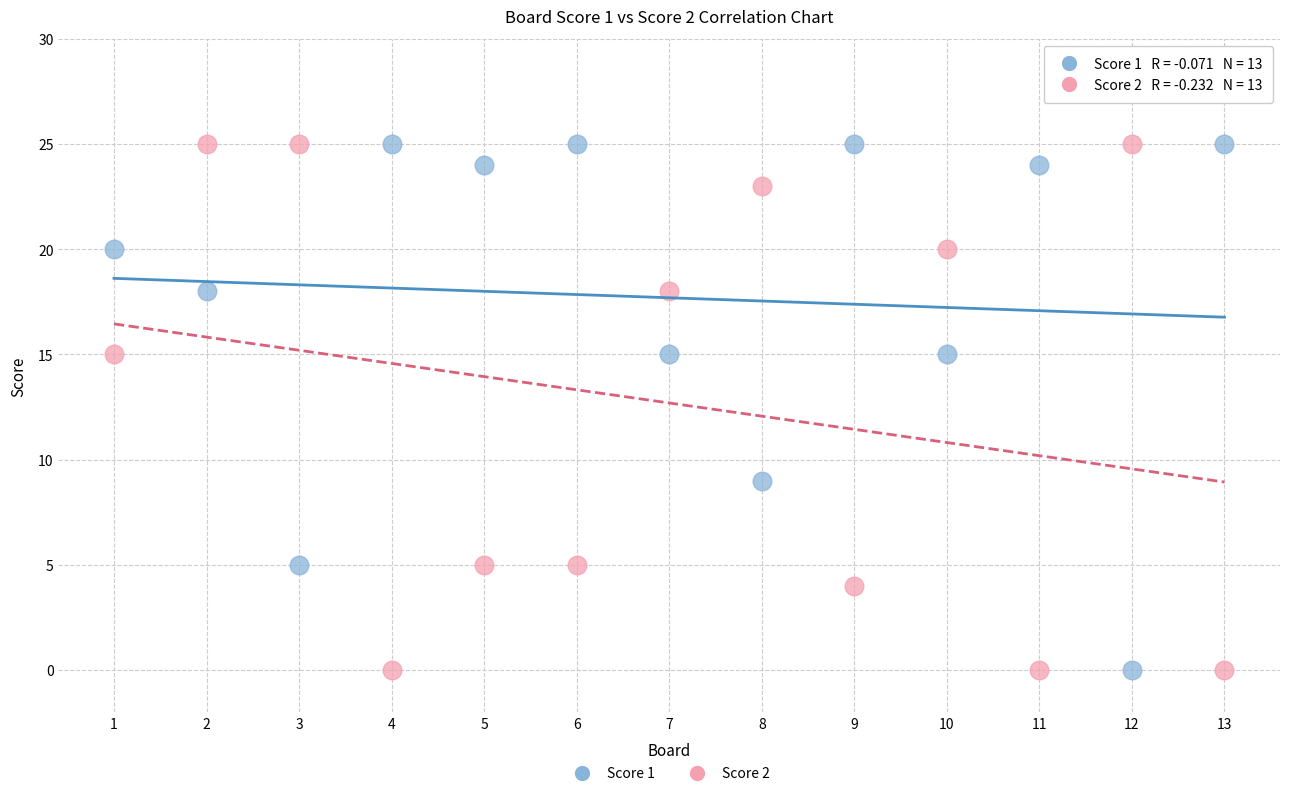

Across all data points, what is the range of X values (max minus min)?

12